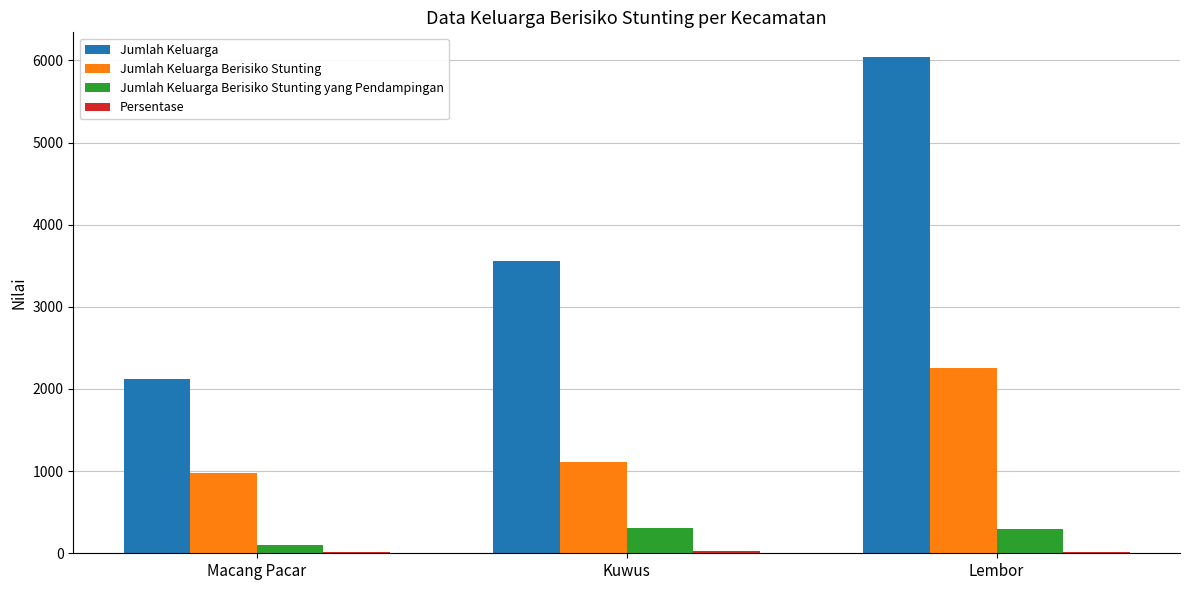

What is the maximum value for Jumlah Keluarga Berisiko Stunting?

2257.0